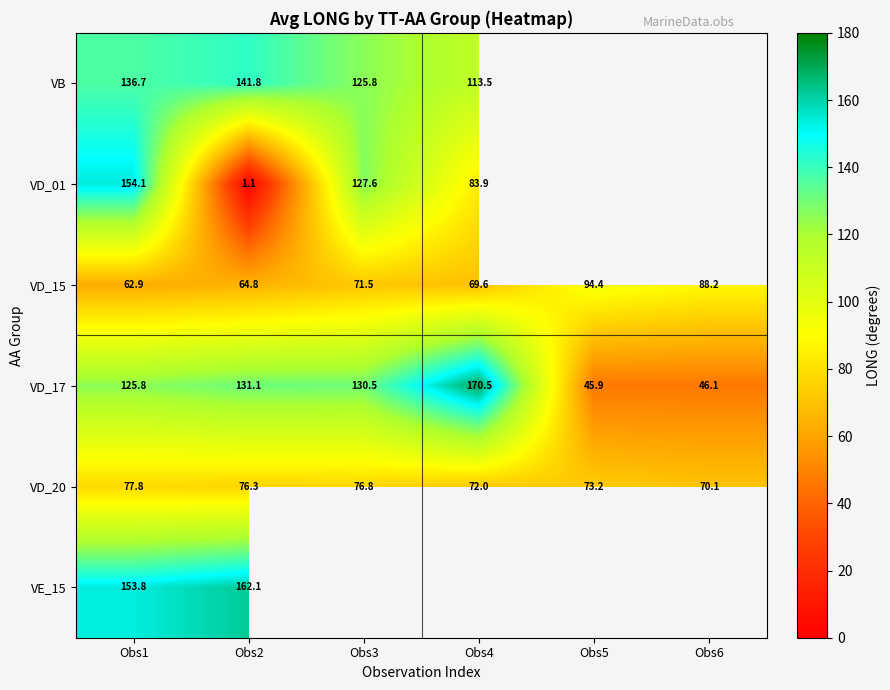

What is the difference between the second highest and minimum values in the VD_17 series?

85.2